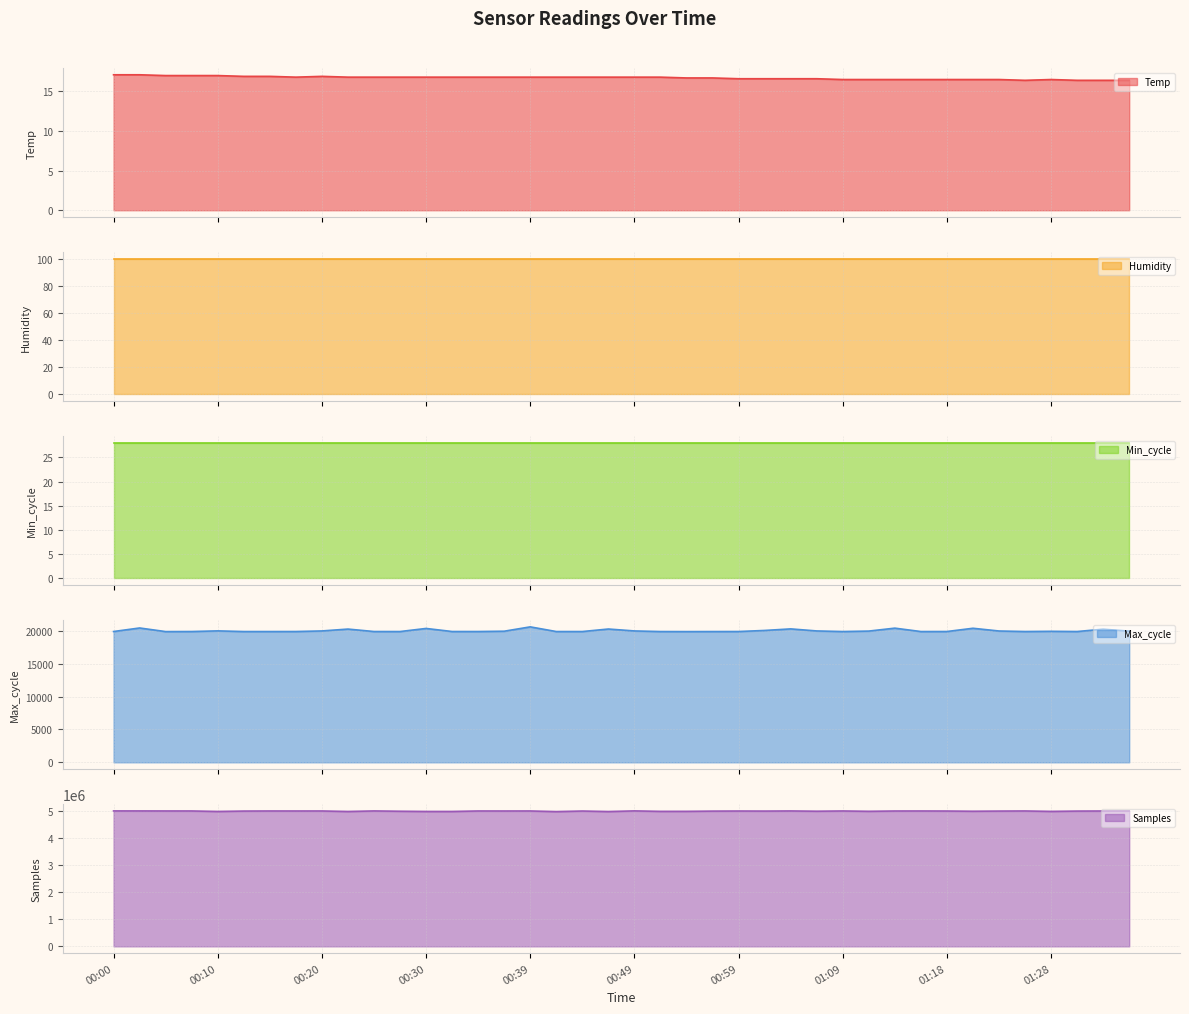

At which label does Min_cycle line reach its minimum?

00:00